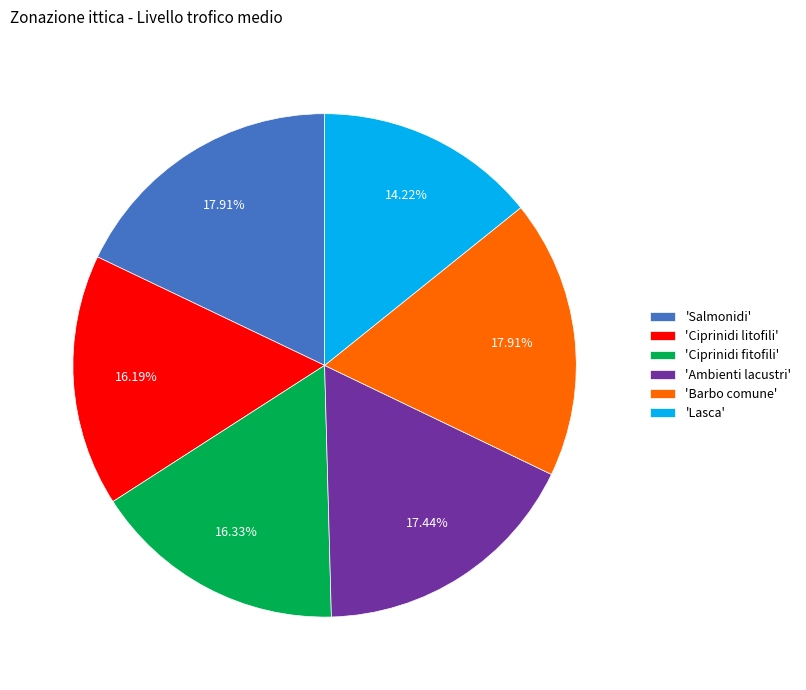

Does any single category account for the majority?

No